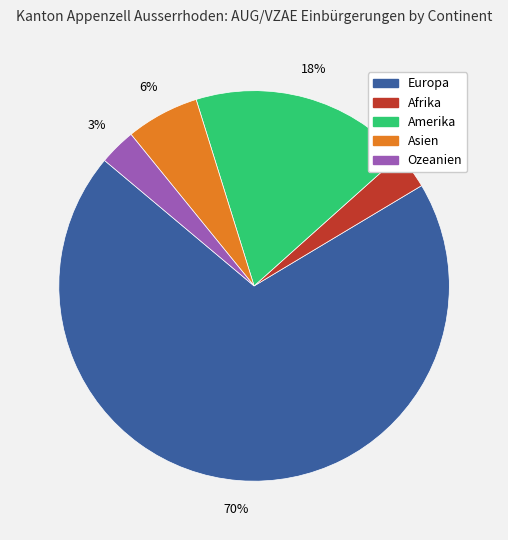

What is the ratio of the value at Asien to the value at Amerika?

0.3